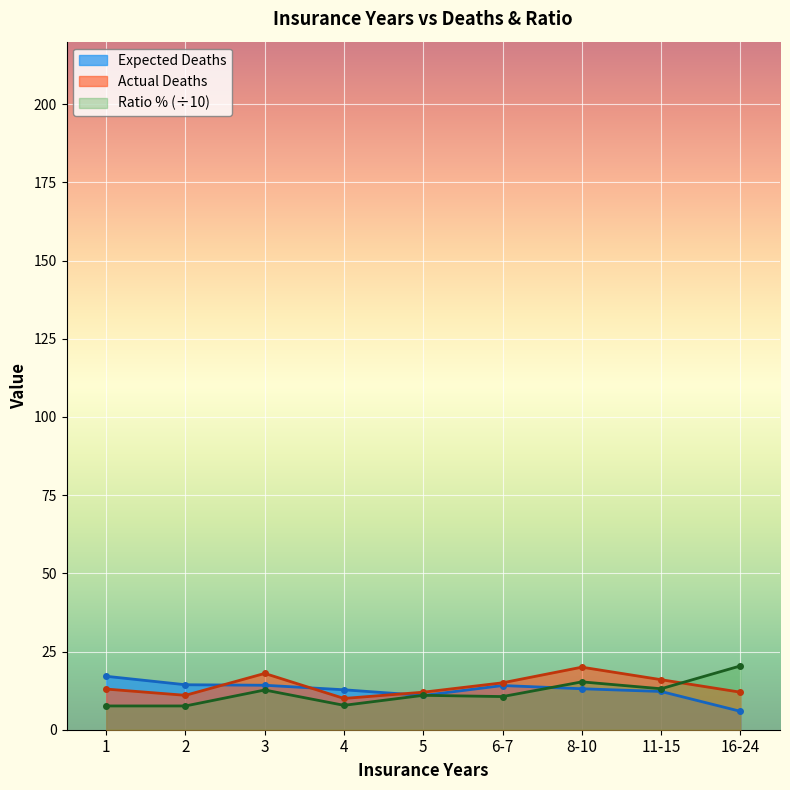

What is the difference between the maximum and minimum values in the Expected Deaths series?

11.2